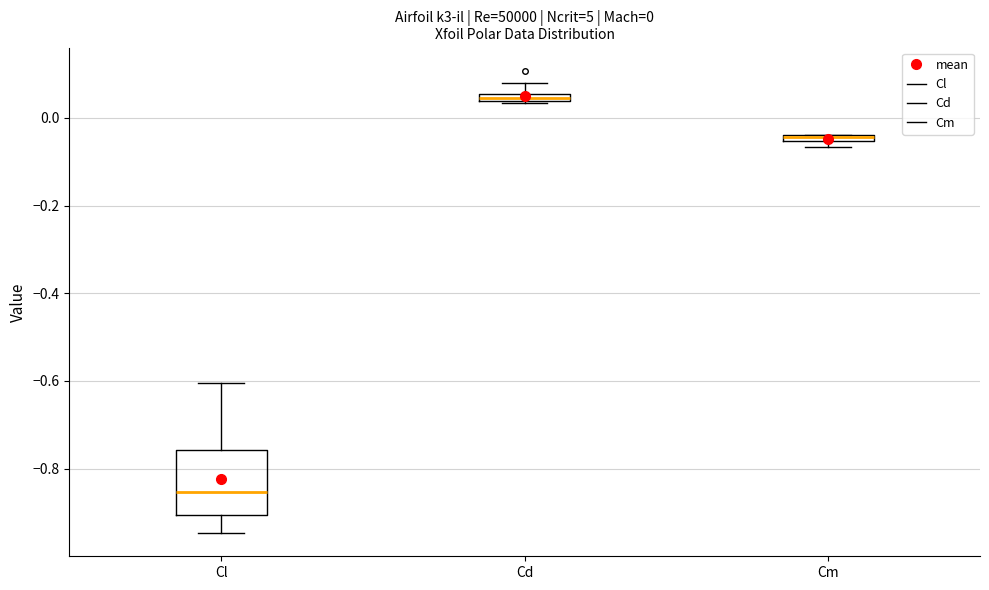

Comparing the boxes themselves (not the whiskers), which one is the tallest?

Cl